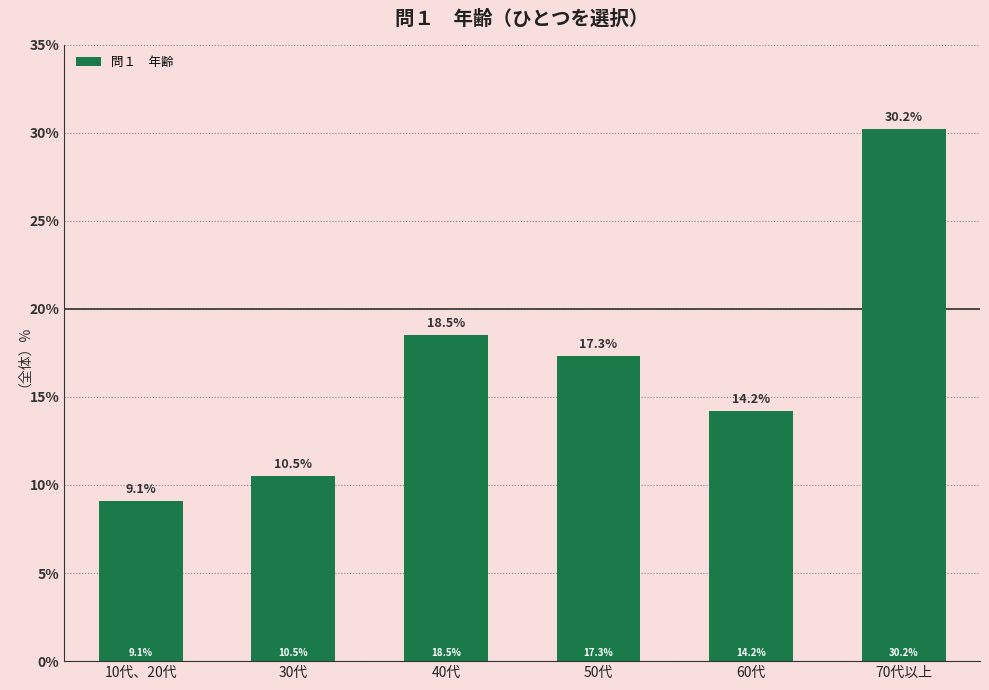

Which label corresponds to the largest value in the chart?

70代以上